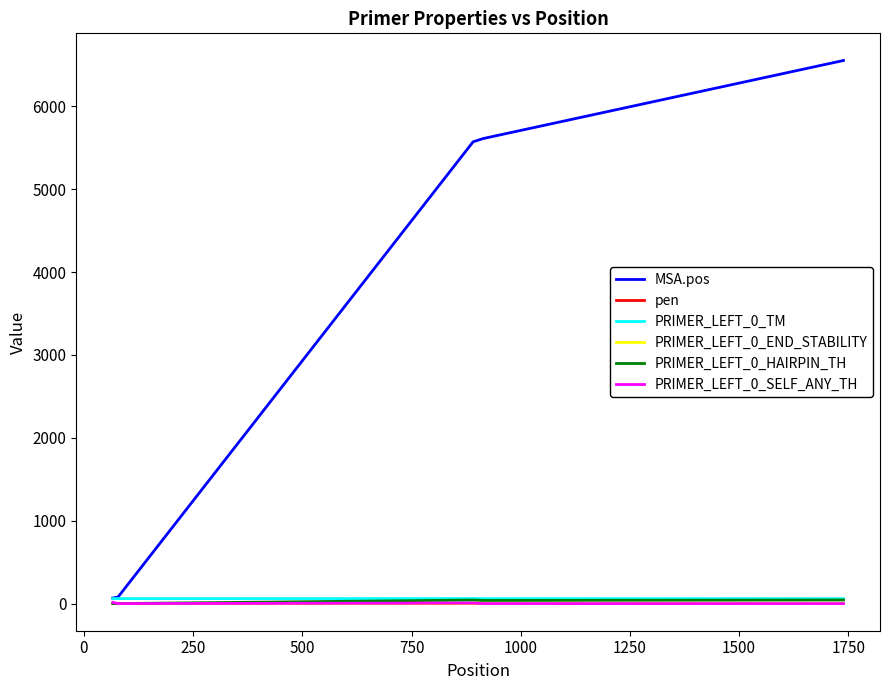

At how many categories does at least one series exceed 1311?

3